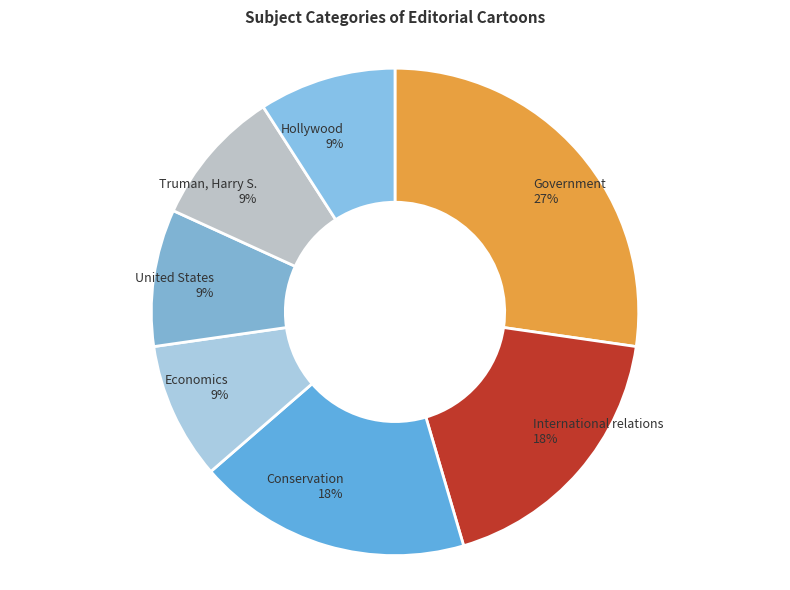

Is the sum of United States and Conservation greater than half?

No